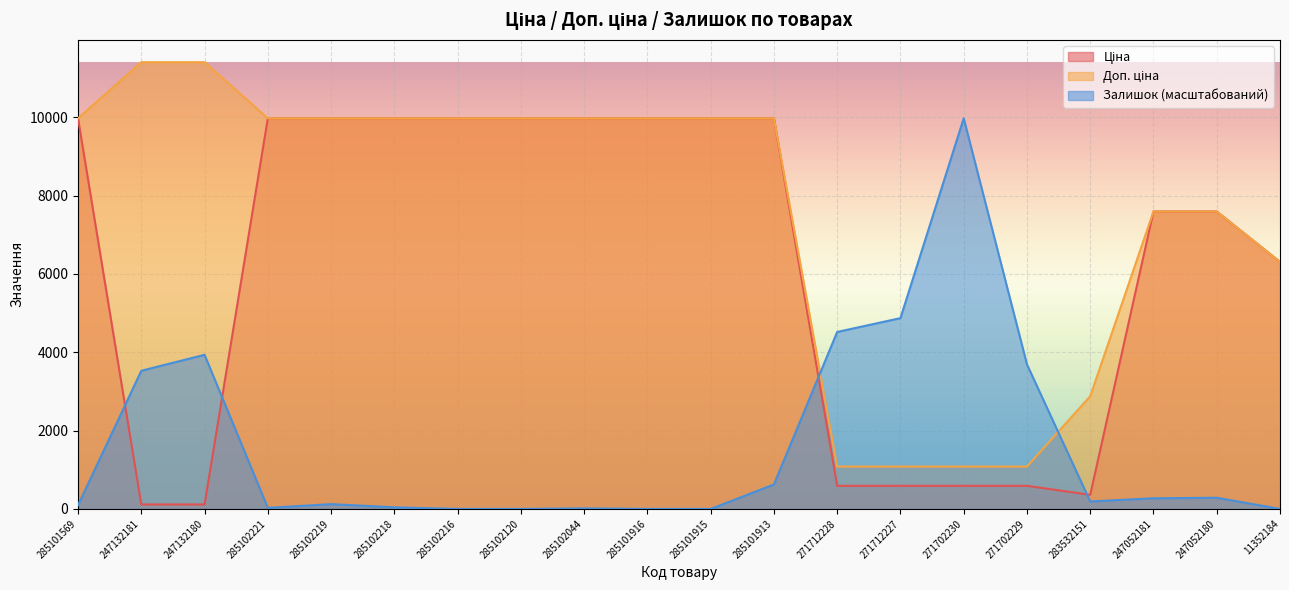

What is the maximum value for Доп. ціна?

11410.0